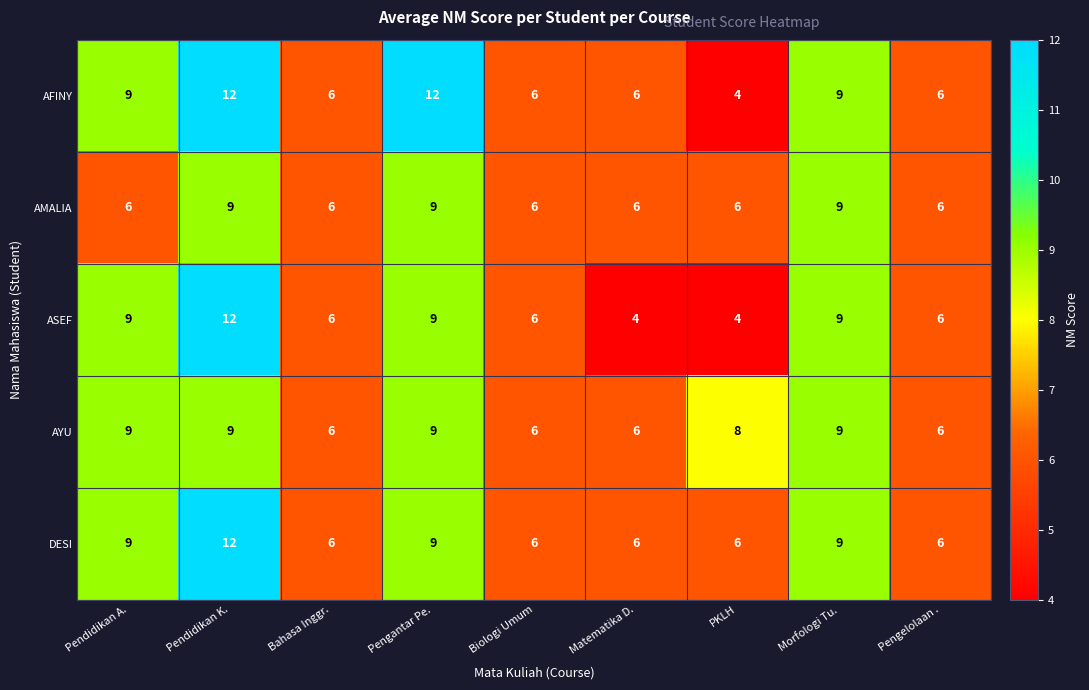

What is the difference between the DESI values at Matematika D. and Pendidikan K.?

6